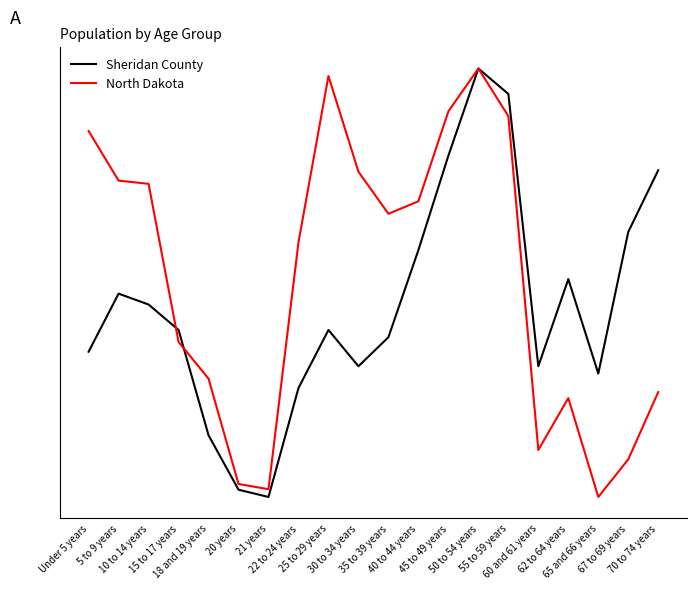

What position from the right is 40 to 44 years?

9